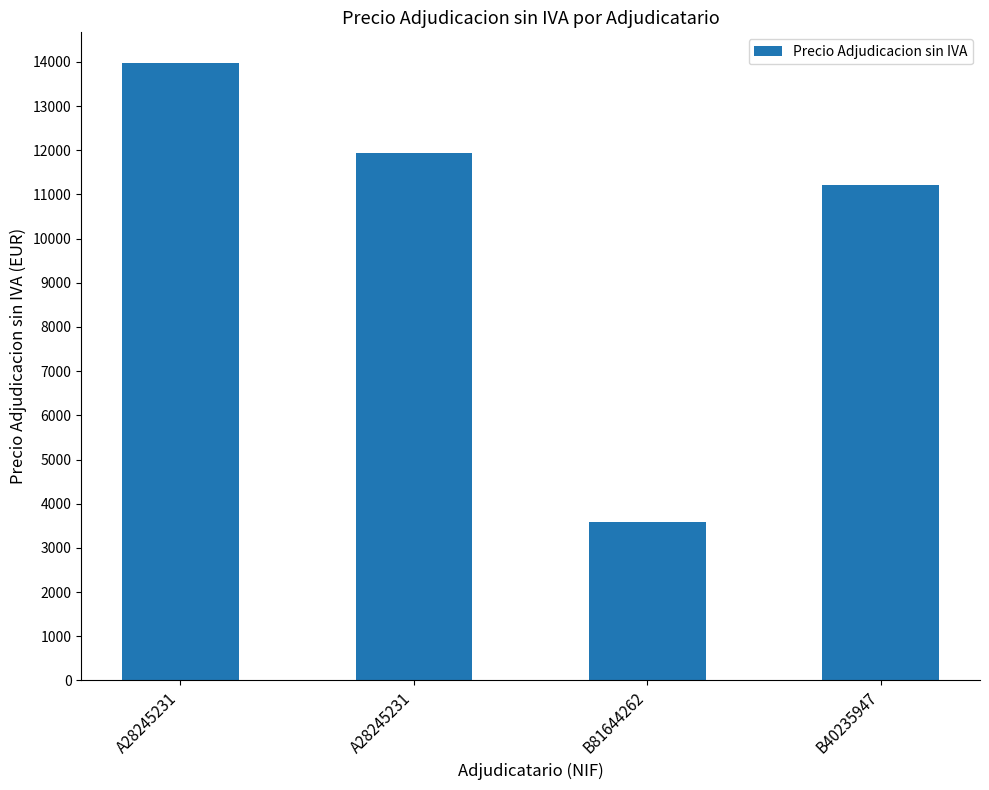

Rank the categories by value from highest to lowest.

A28245231, A28245231, B40235947, B81644262